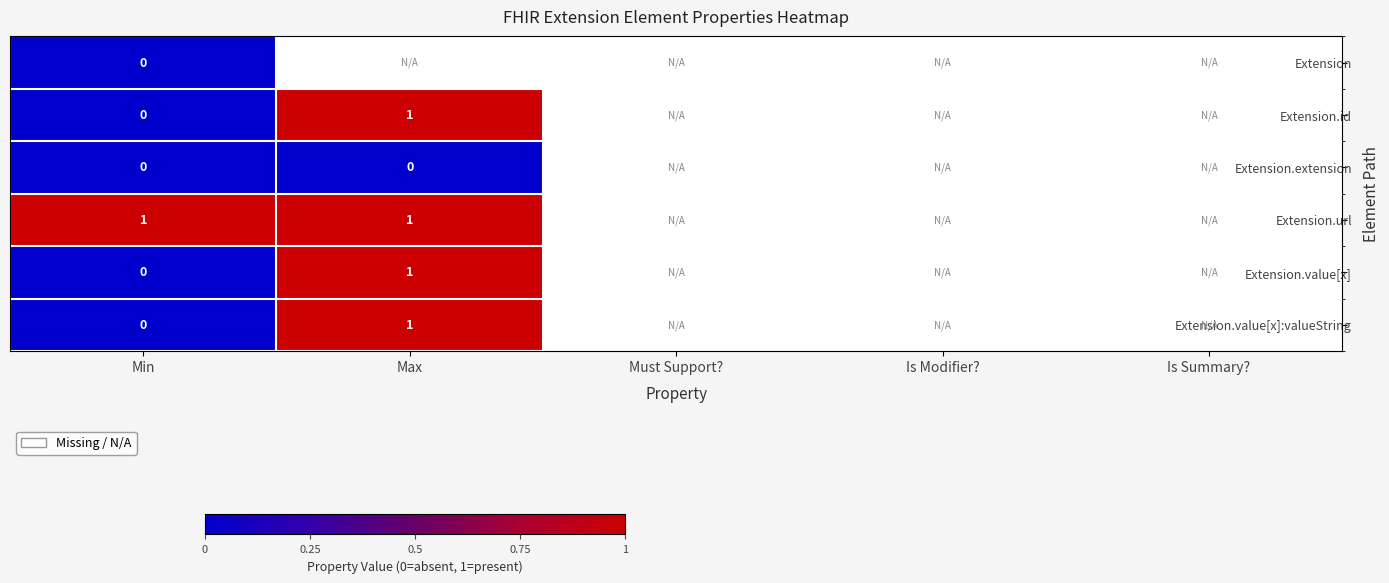

At how many categories does at least one series exceed 0?

2